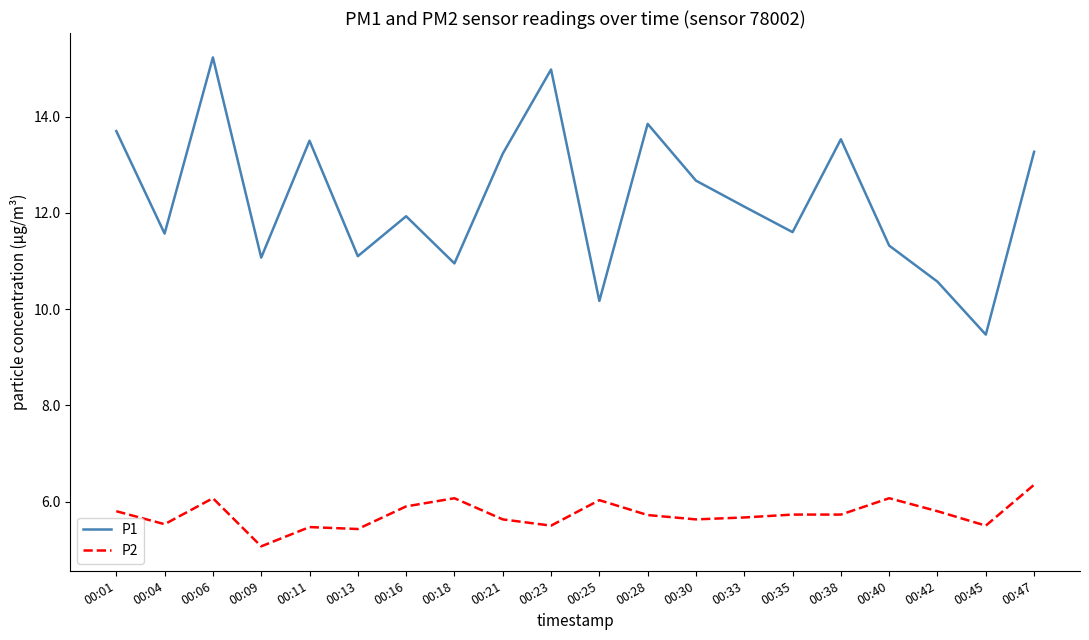

Rank the series by their average value, from highest to lowest.

P1, P2